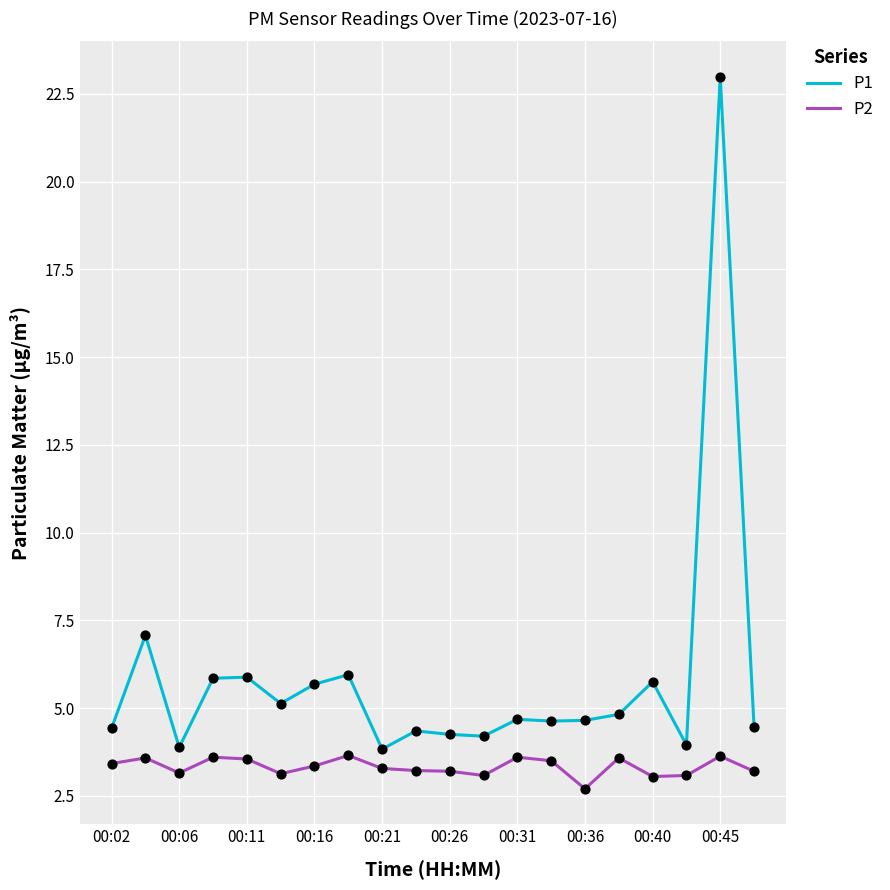

Which series has the widest spread of values?

P1